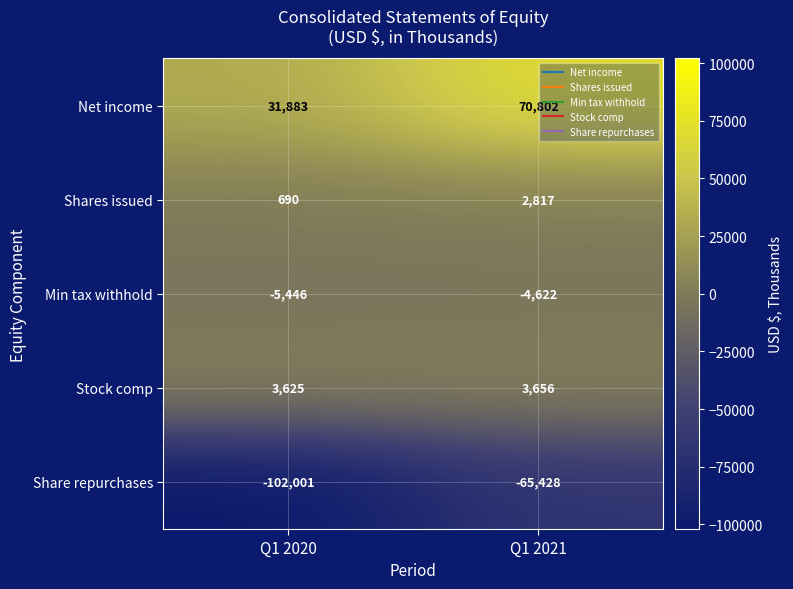

Is it true that Min tax withhold equals -2685 at Q1 2020?

False